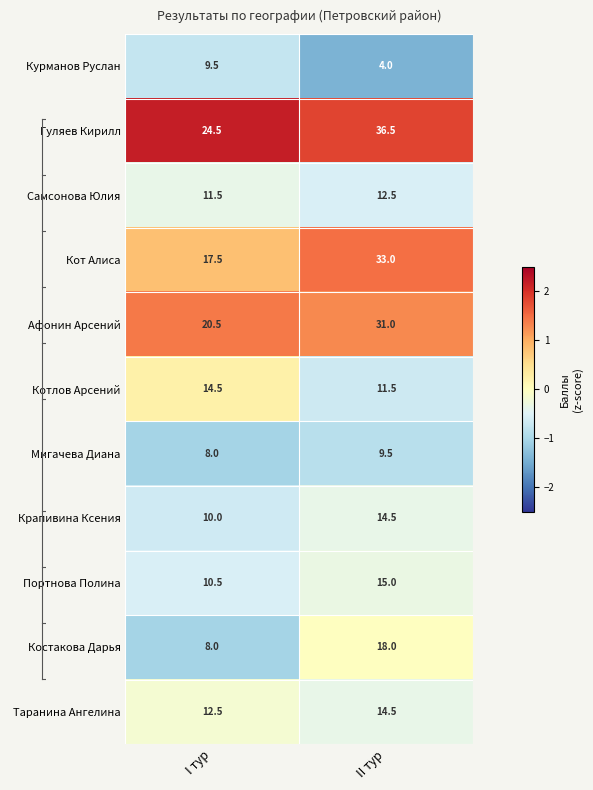

At which category is the sum across all series the highest?

II тур